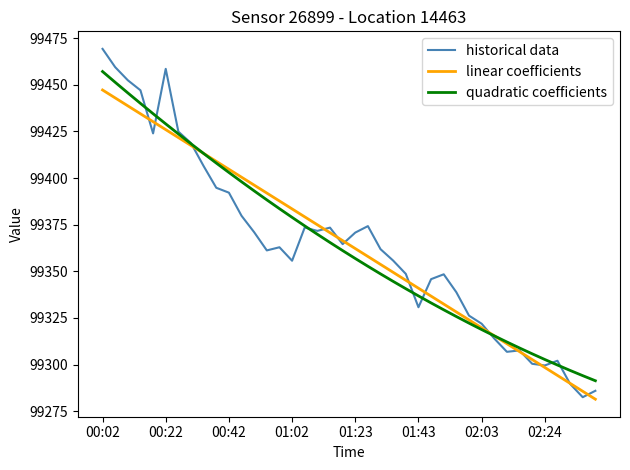

Which series has the largest range (max minus min)?

historical data